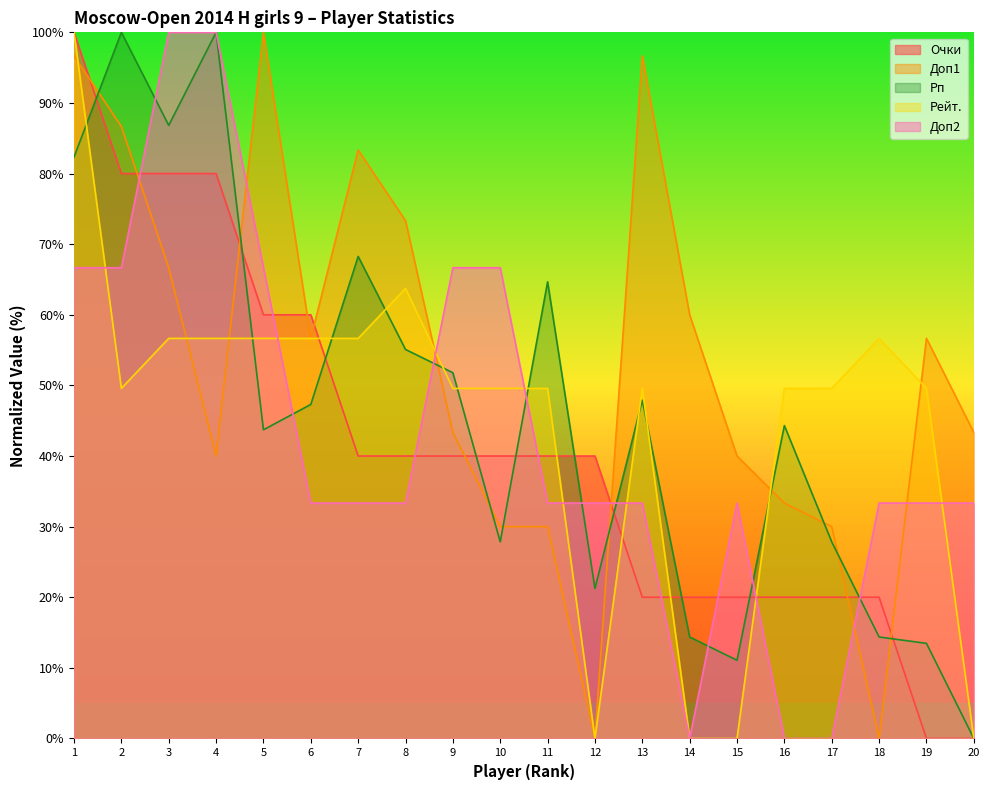

What is the highest value of the Доп2 series?

100.0